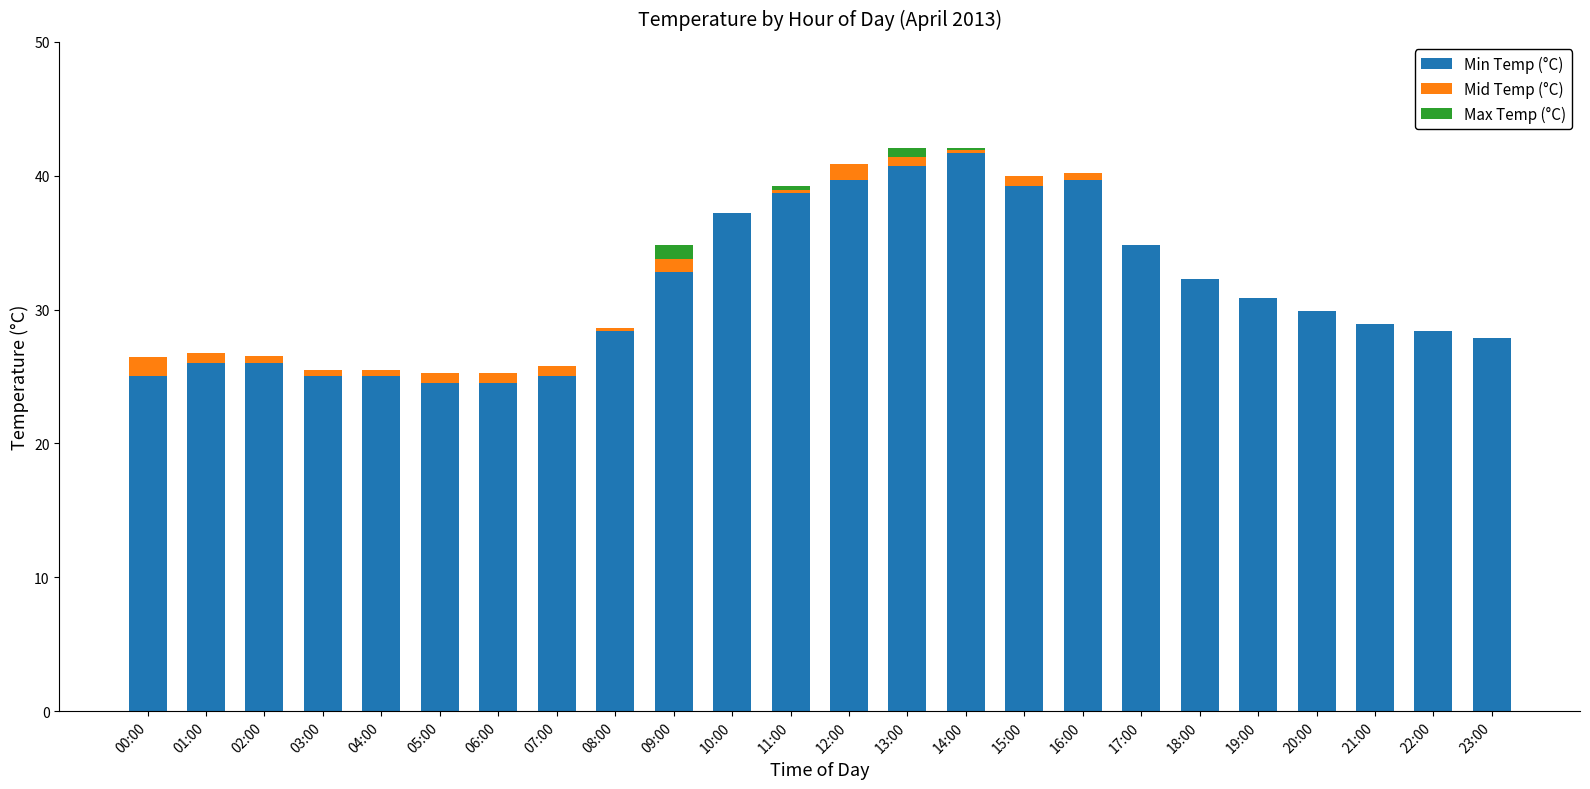

What is the maximum value for Min Temp (°C)?

41.7